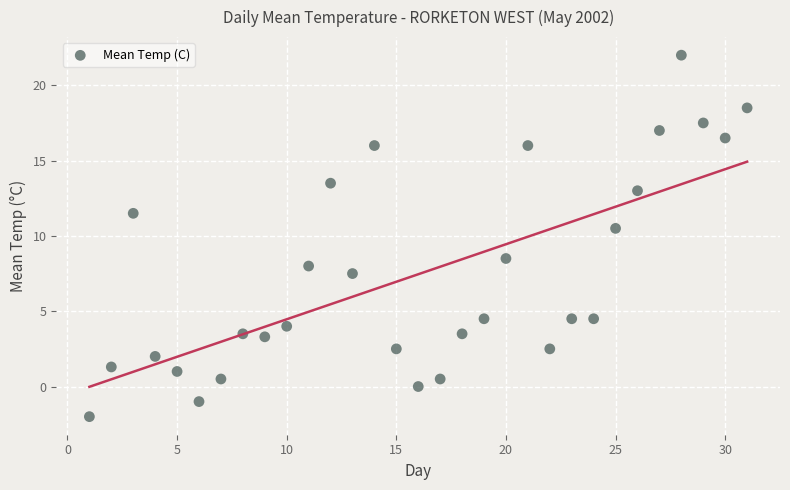

What Y value in the scatter plot is closest to 10?

10.5